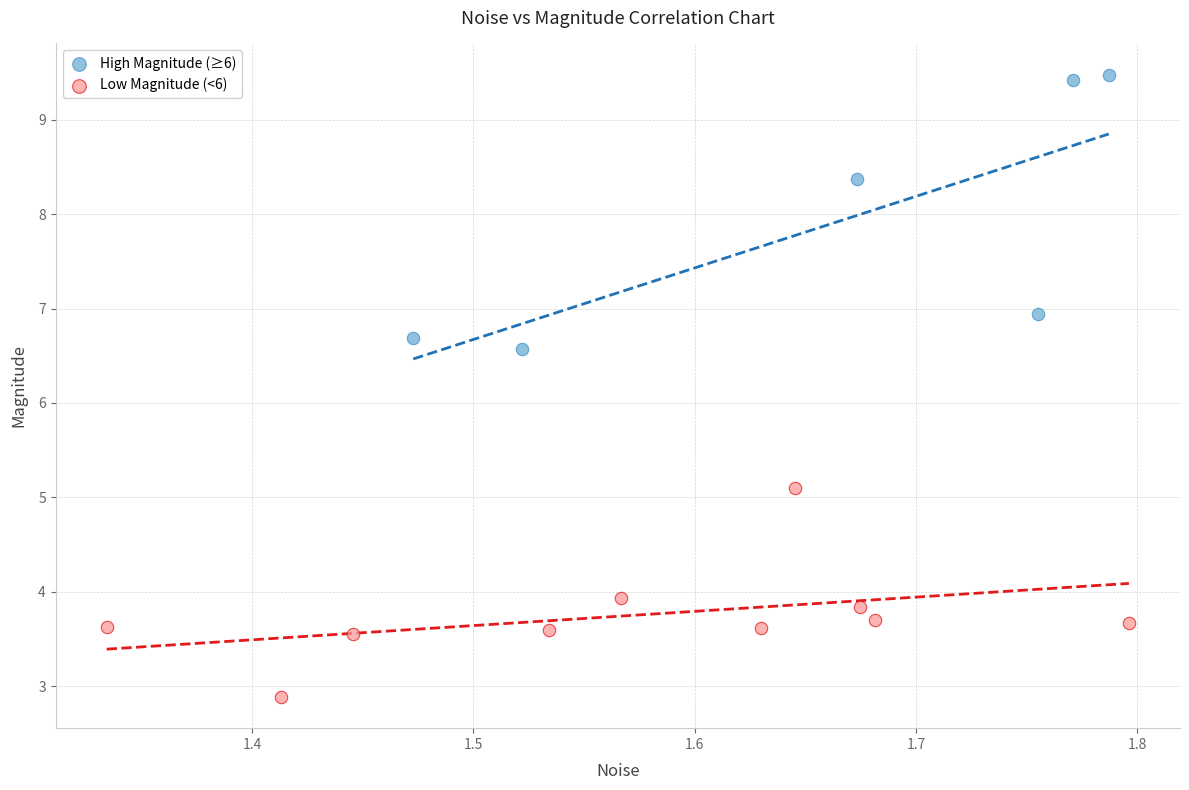

Which series reaches the minimum Y coordinate?

Low Magnitude (<6)